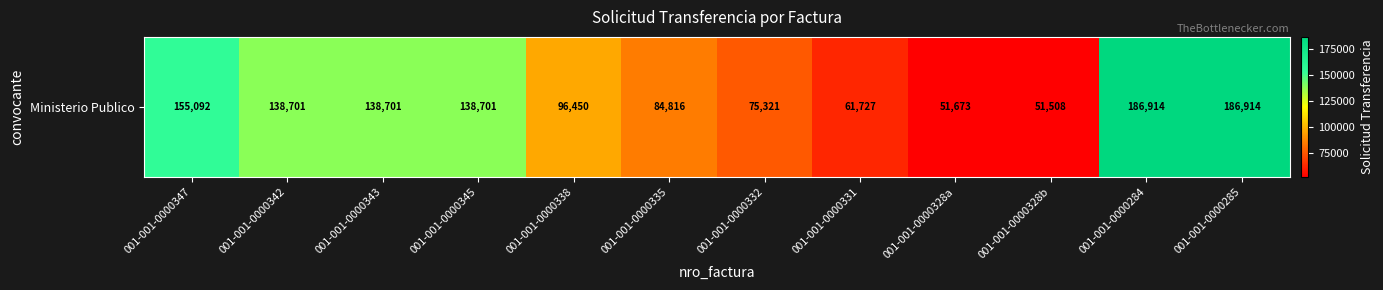

Is it true that the value at 001-001-0000285 is 303931?

False